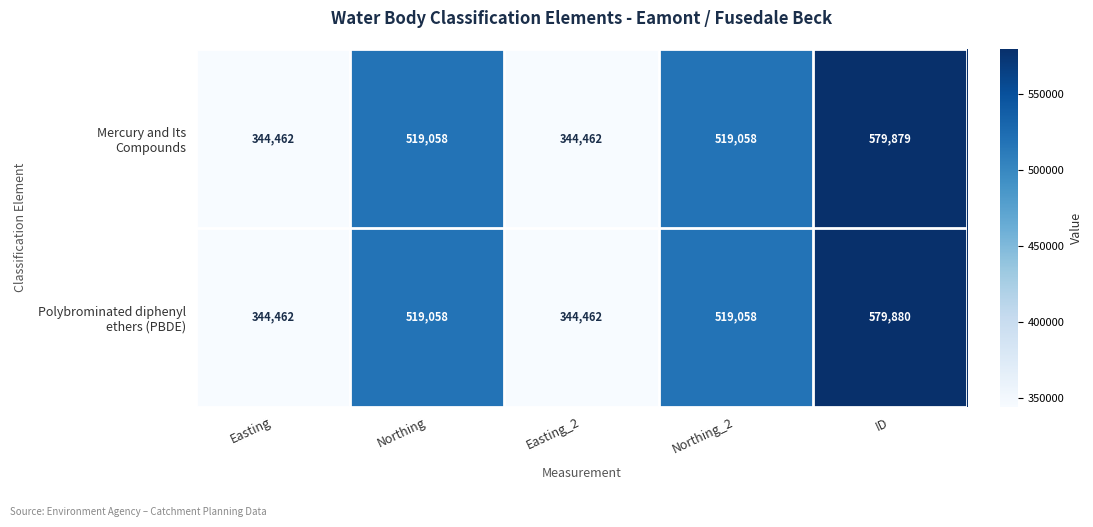

What is the maximum value shown in the chart?

579880